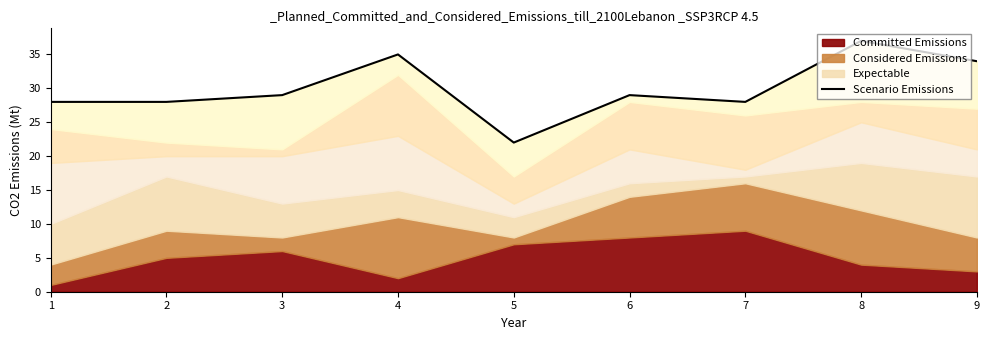

What is the maximum value shown in the chart?

37